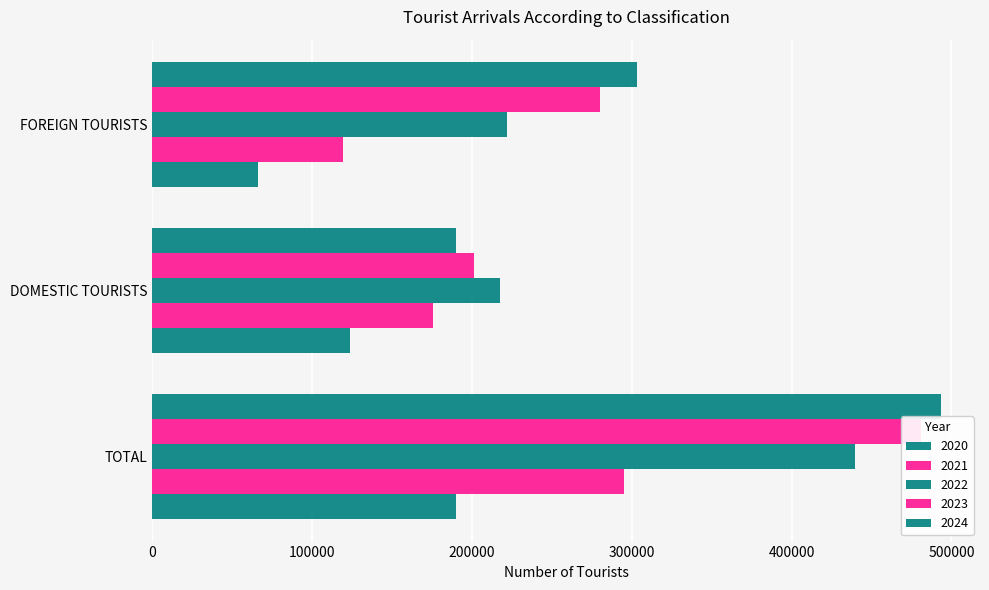

What is the label of the 2nd bar from the right?

DOMESTIC TOURISTS